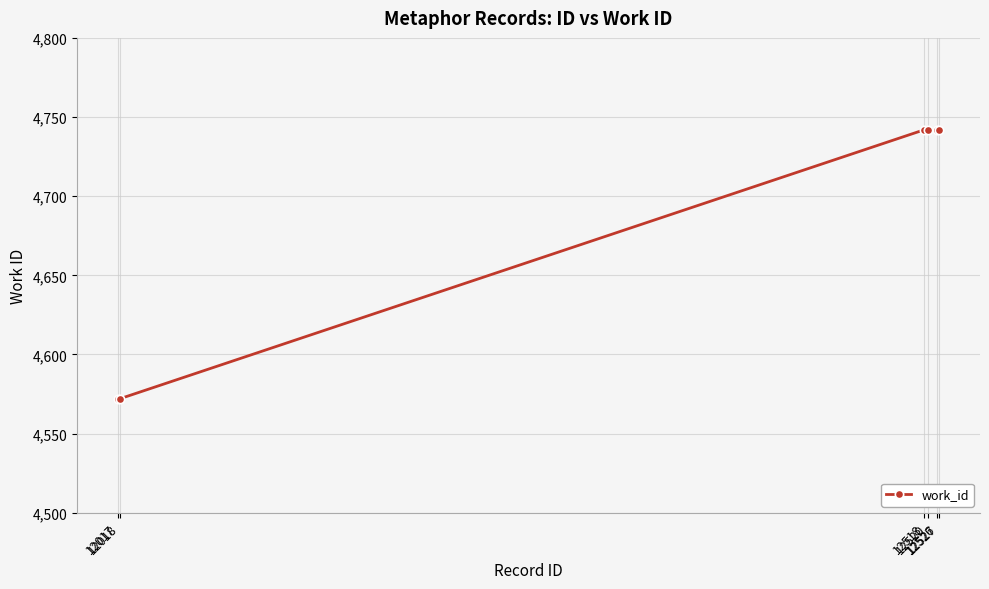

What is the value of the 4th point from the left?

4742